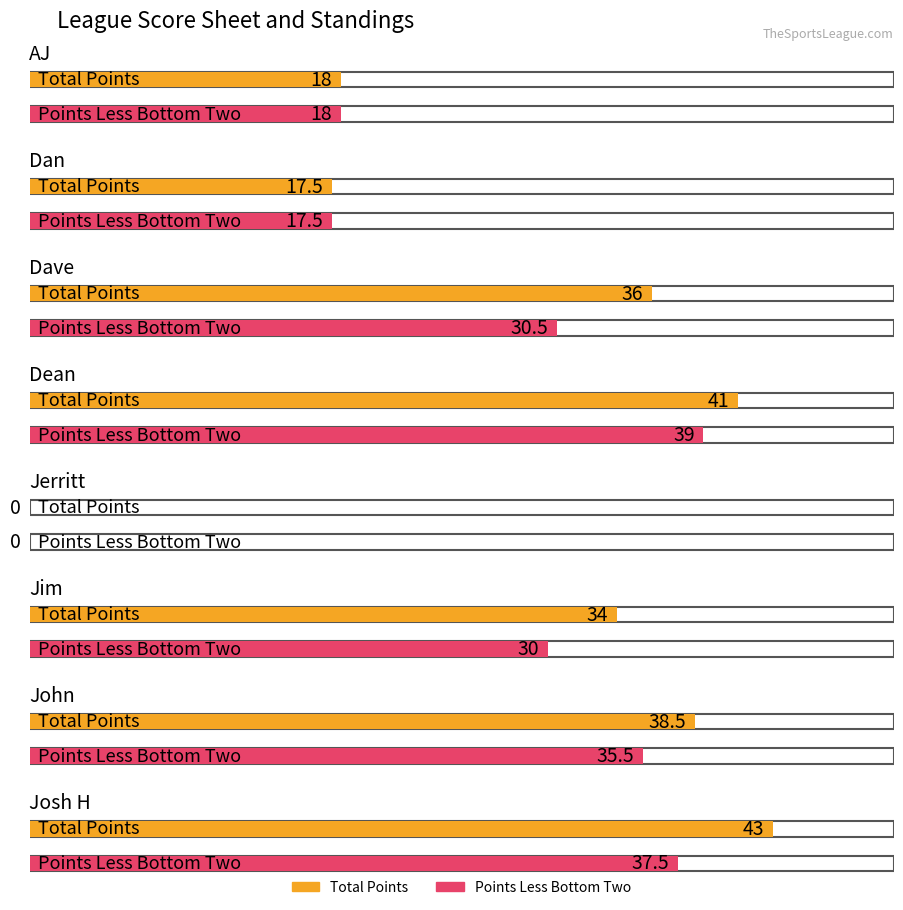

Which series has the largest total across all categories?

Total Points